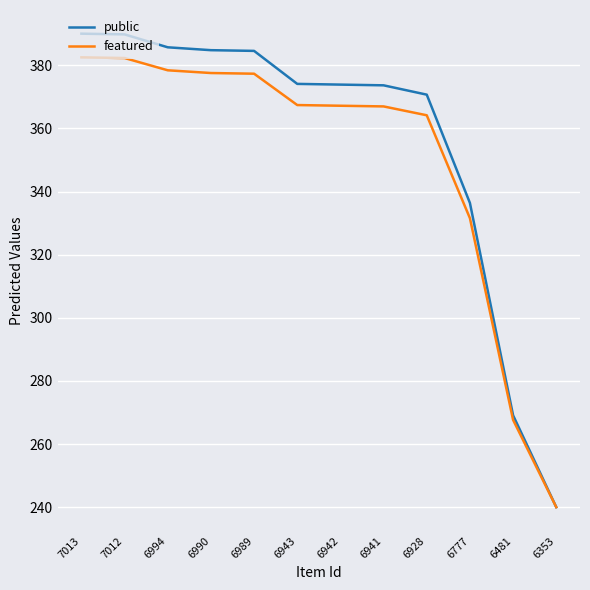

True or false: public has a value of 567.1 at 6928.

False